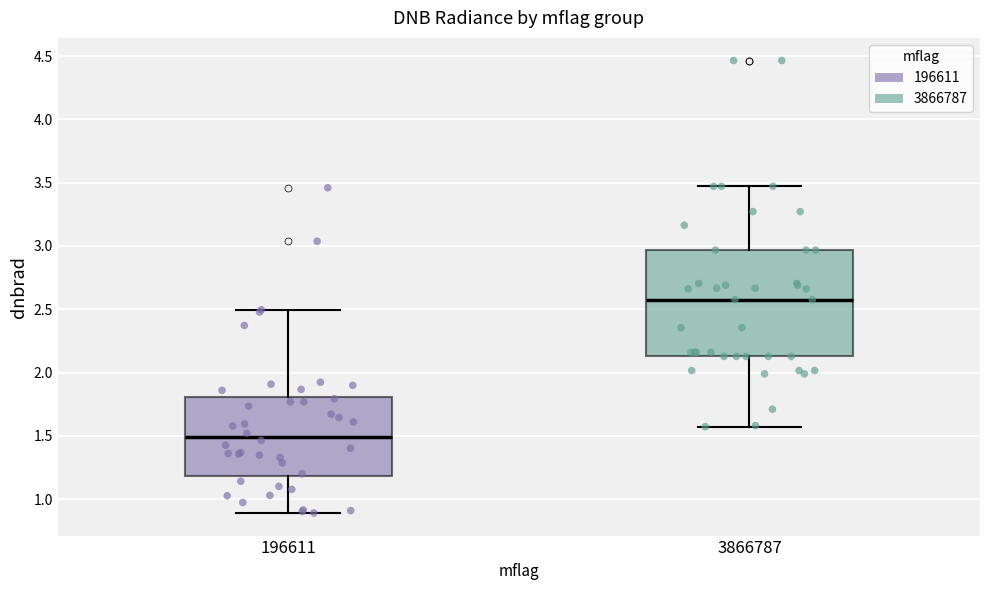

Reading left to right, read every box against the y-axis: the position of its median line, the range the box covers, and the ends of its whiskers. The values are not printed on the chart, so give them approximately, as read against the axis.

196611: median 1.50, box 1.20 to 1.80, whiskers 0.90 to 2.50
3866787: median 2.60, box 2.15 to 2.95, whiskers 1.55 to 3.45